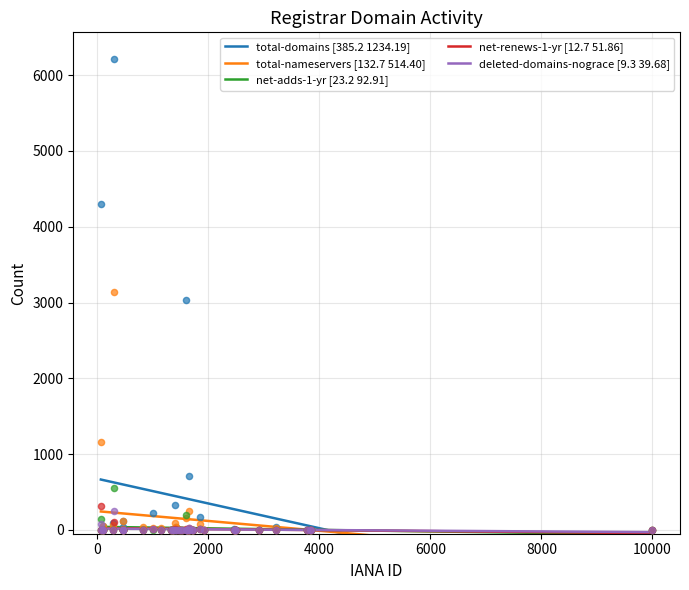

Which series contains the highest Y value?

total-domains